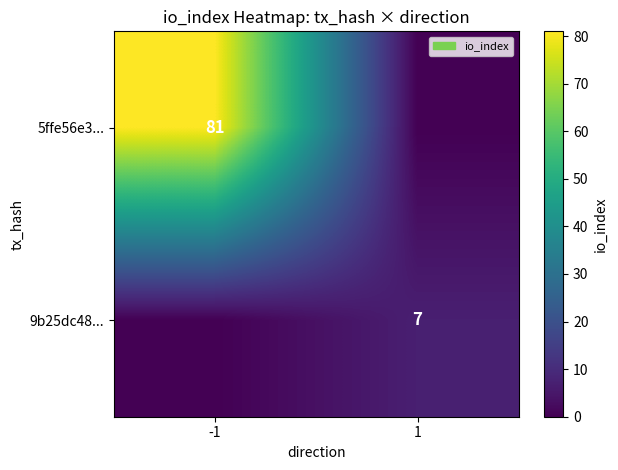

Is it true that 9b25dc48... equals 12 at 1?

False